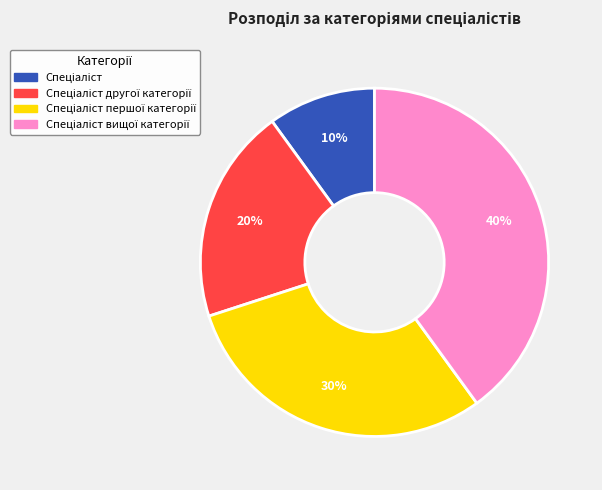

To the nearest percent, what is the difference between the largest and smallest slice percentages?

30%